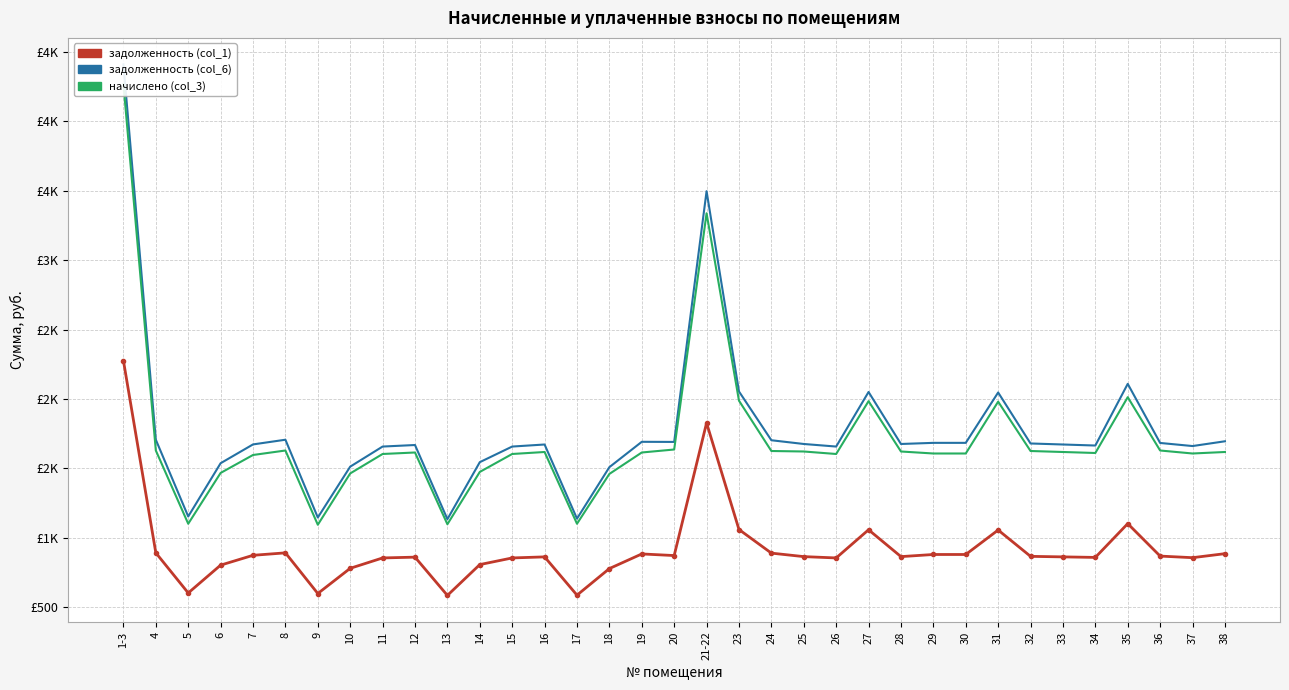

How many lines are shown in the chart?

3